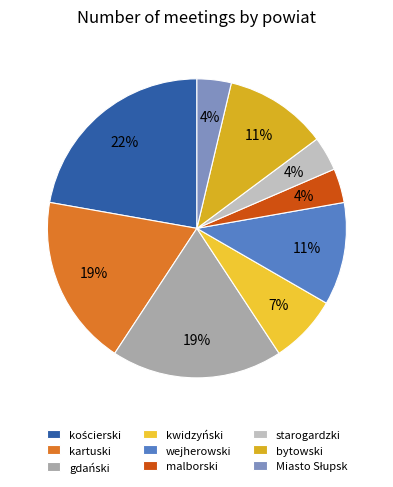

The starogardzki slice represents 4% of the pie. True or false?

True